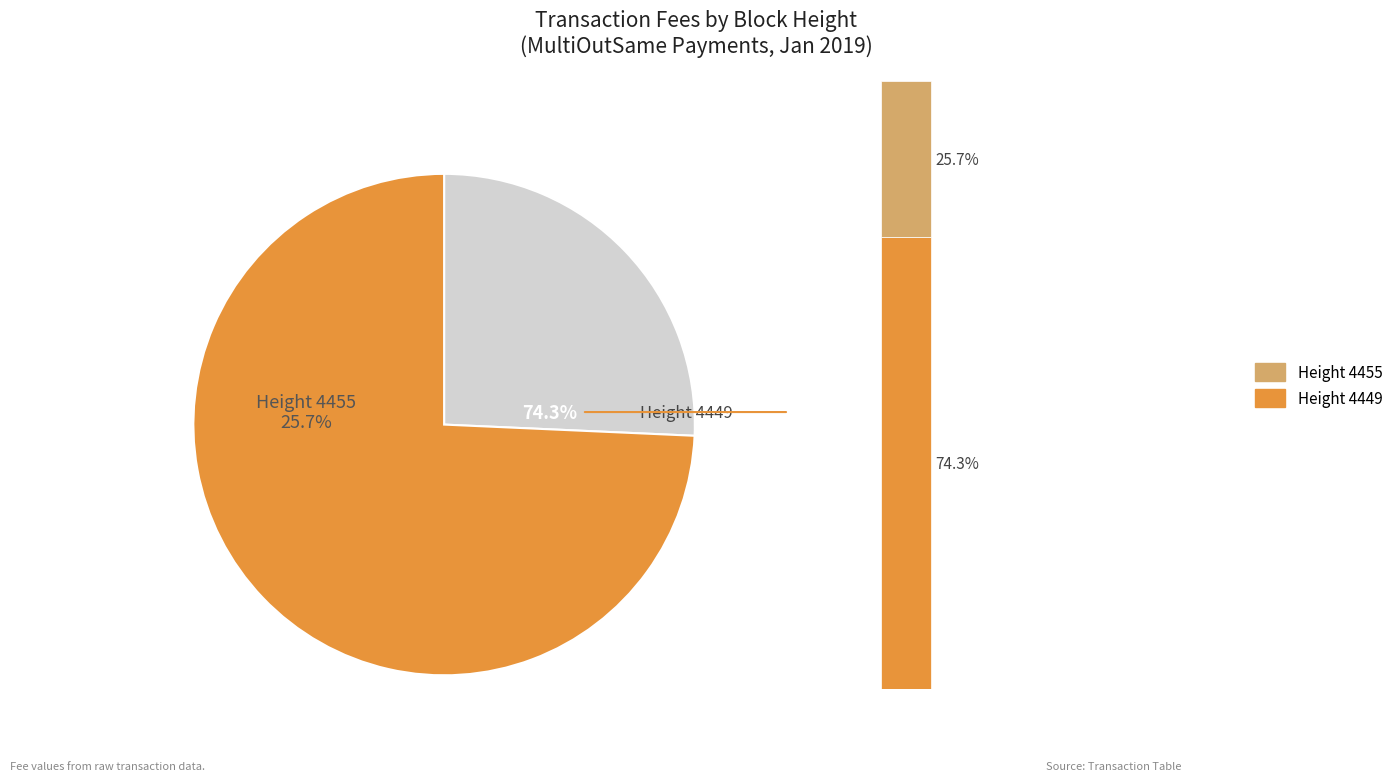

How much of the chart is everything except 4449?

25.7%